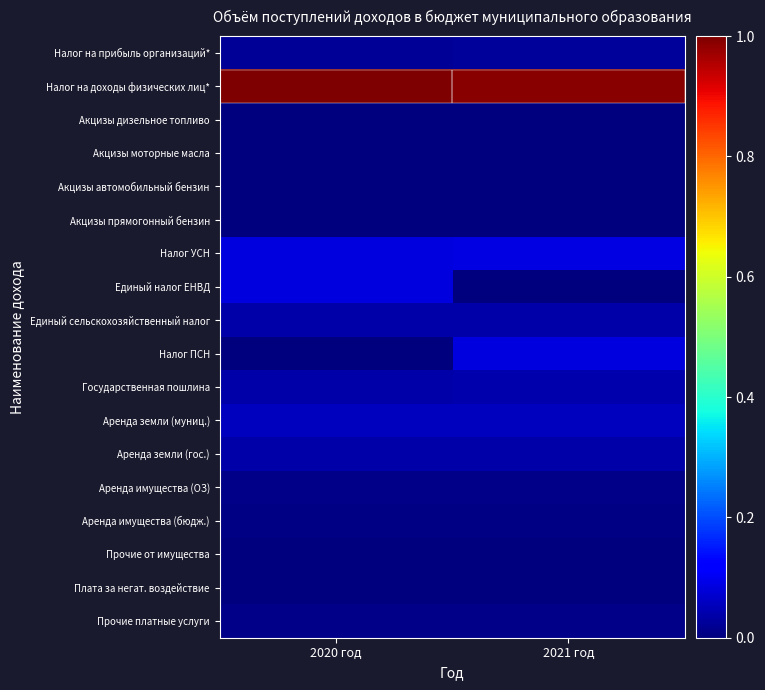

Which series has the largest total across all categories?

Налог на доходы физических лиц*